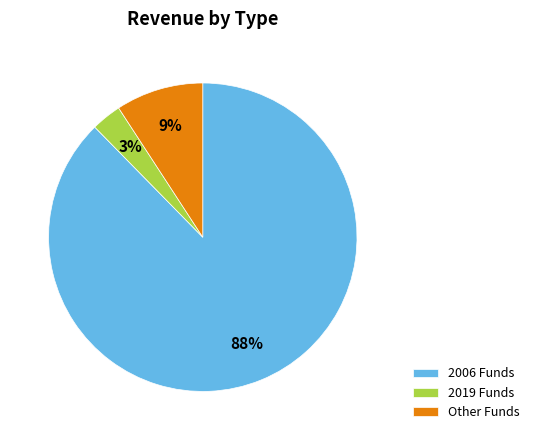

Is it true that Other Funds is 18% of the pie?

False